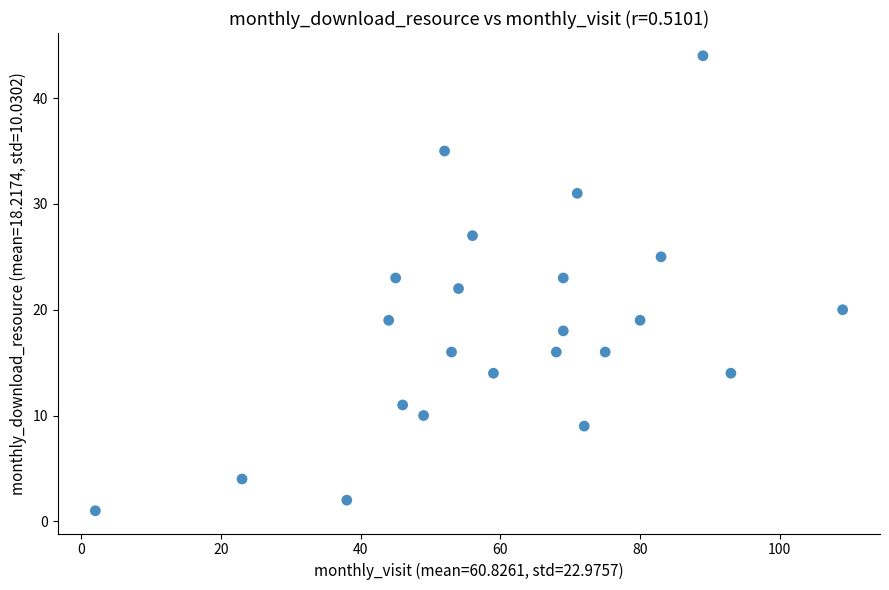

What is the range of Y values (max minus min)?

43